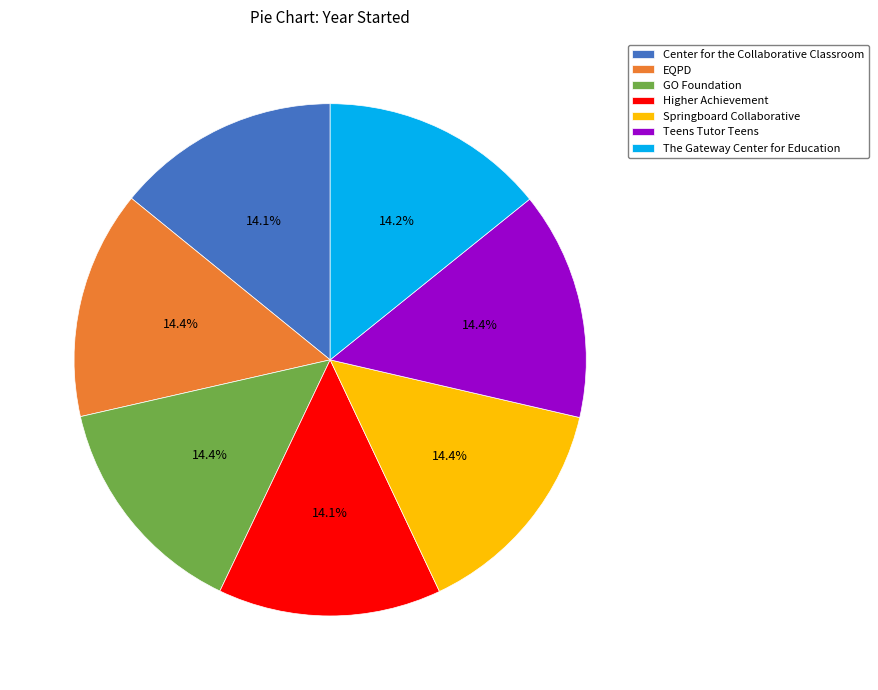

Combined, what portion of the pie is Center for the Collaborative Classroom and GO Foundation?

28.5%